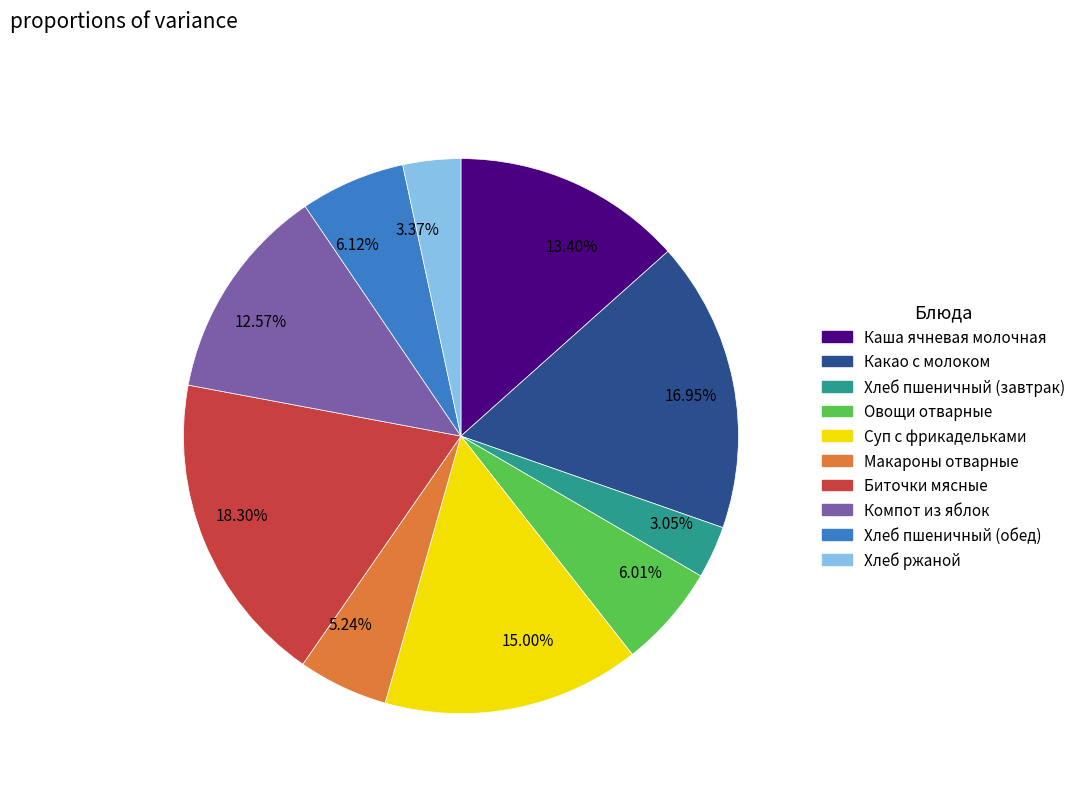

How many slices are in this pie chart?

10